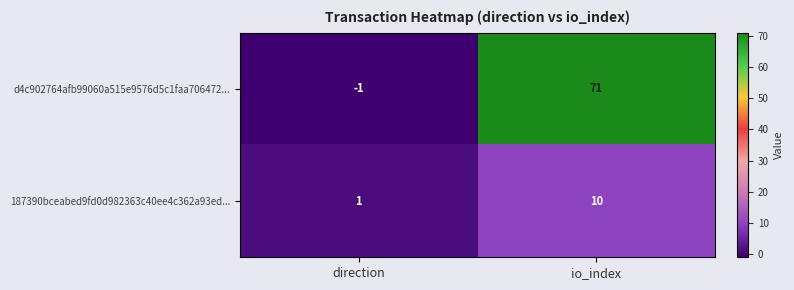

What is the maximum value shown in the chart?

71